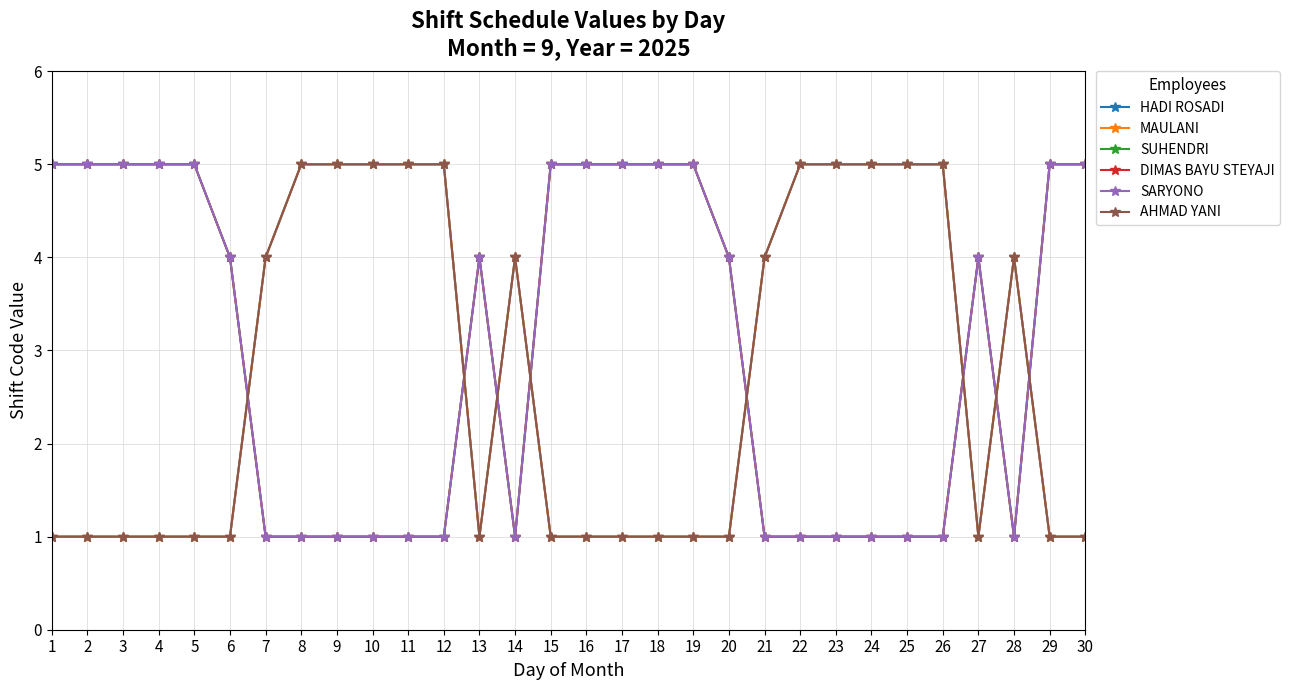

List the labels in order of DIMAS BAYU STEYAJI value, smallest first.

7, 8, 9, 10, 11, 12, 14, 21, 22, 23, 24, 25, 26, 28, 6, 13, 20, 27, 1, 2, 3, 4, 5, 15, 16, 17, 18, 19, 29, 30